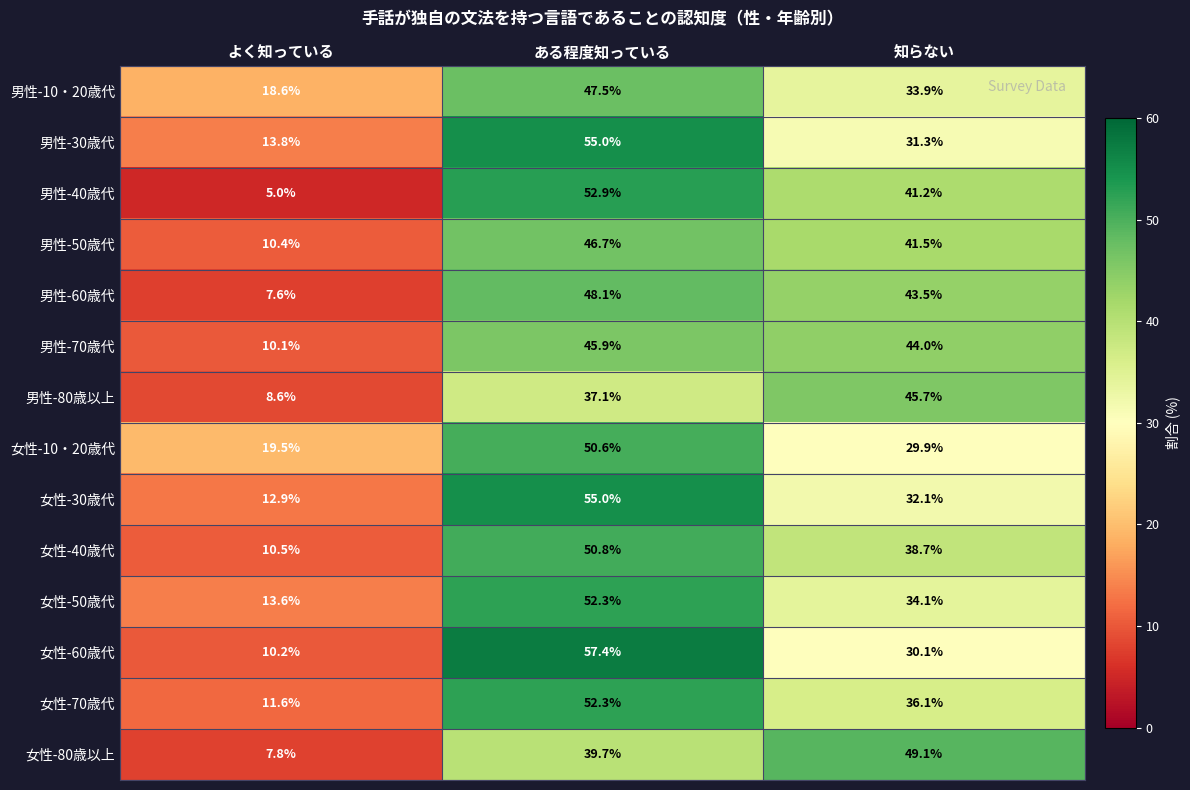

What is the difference between the second highest and minimum values in the 女性-60歳代 series?

19.9